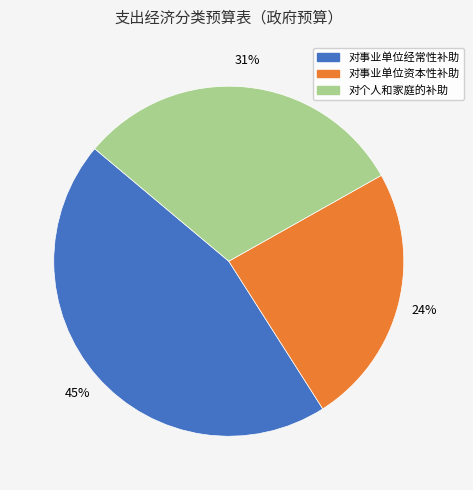

Does any single category account for the majority?

No